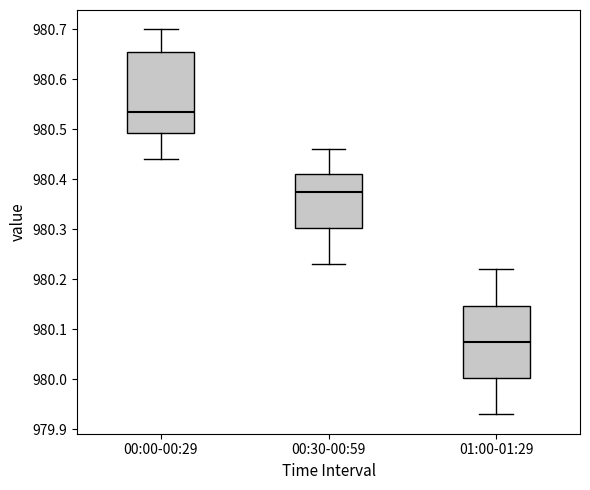

Comparing the boxes themselves (not the whiskers), which one is the tallest?

00:00-00:29